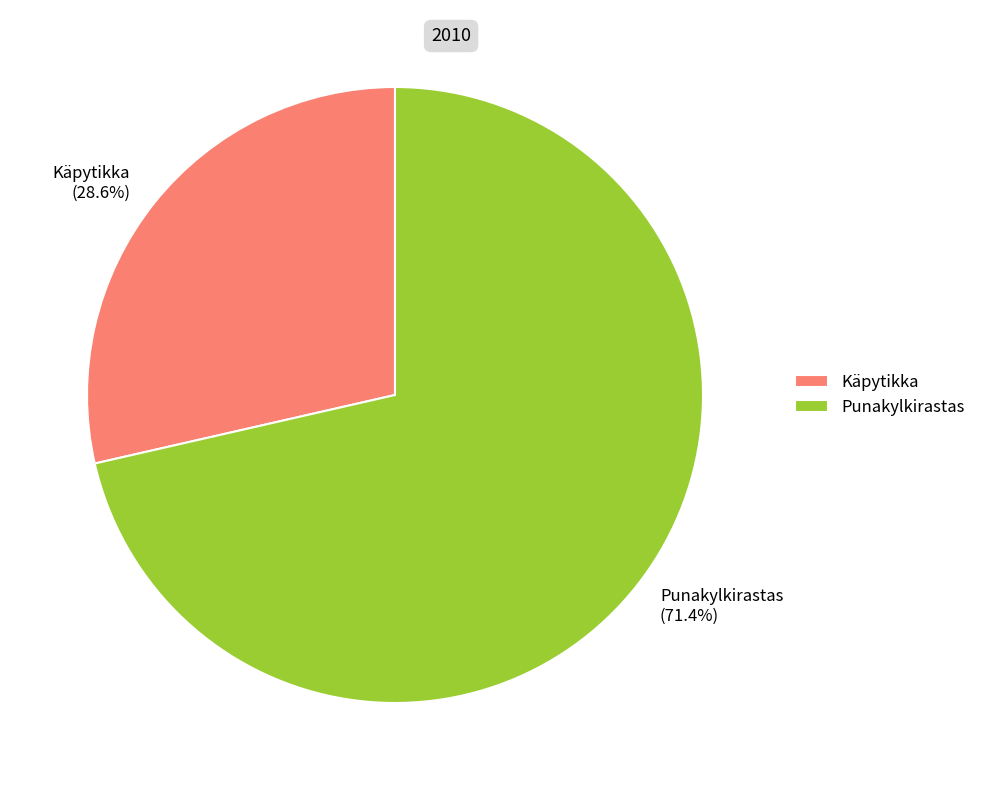

To the nearest percent, what is the difference between the Käpytikka and Punakylkirastas slice percentages?

43%